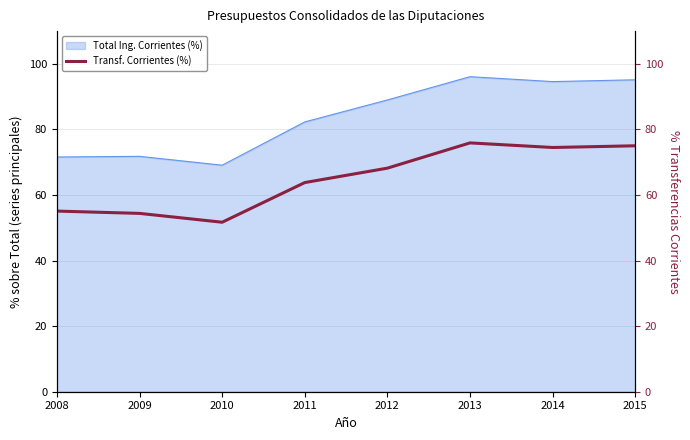

At which label is the value closest to 63?

2011